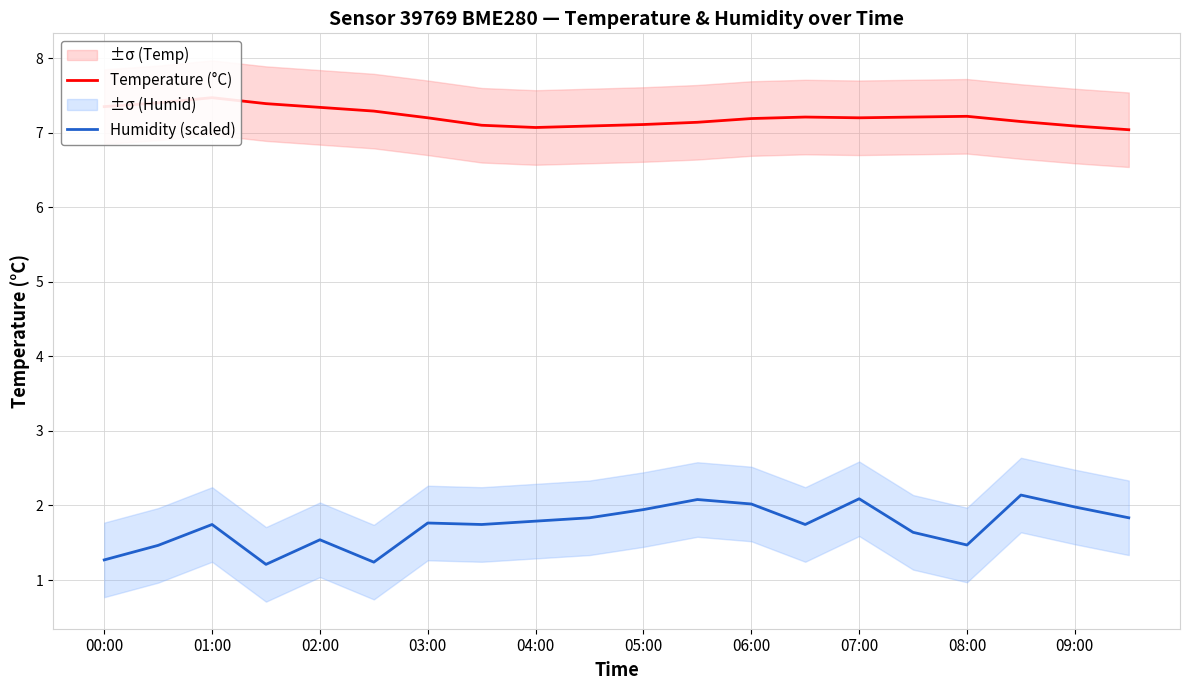

What is the highest value of the Humidity (scaled) series?

2.1